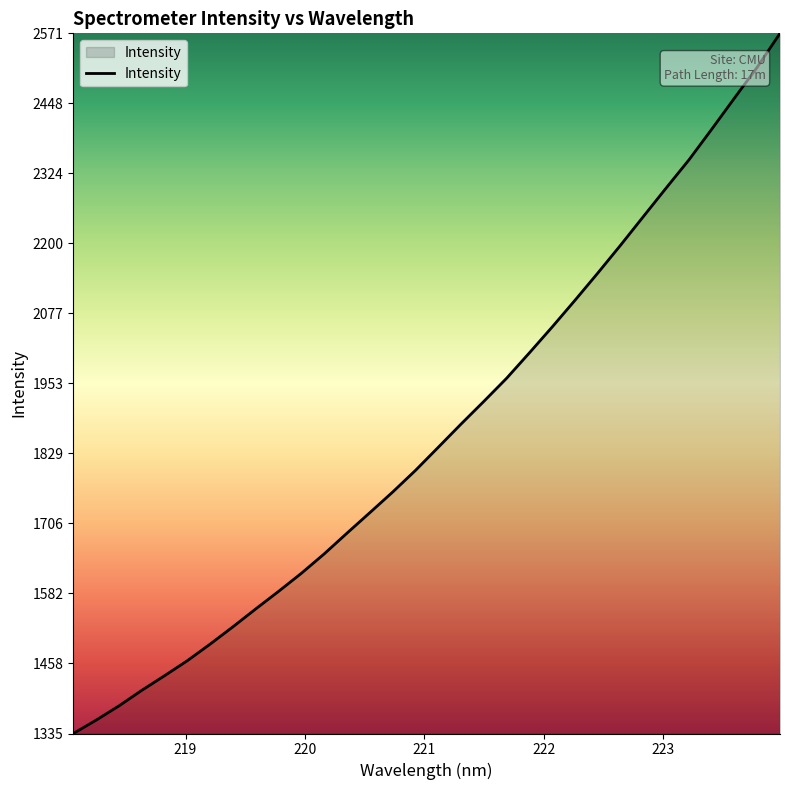

True or false: the data has more than 2 interior local peaks.

False